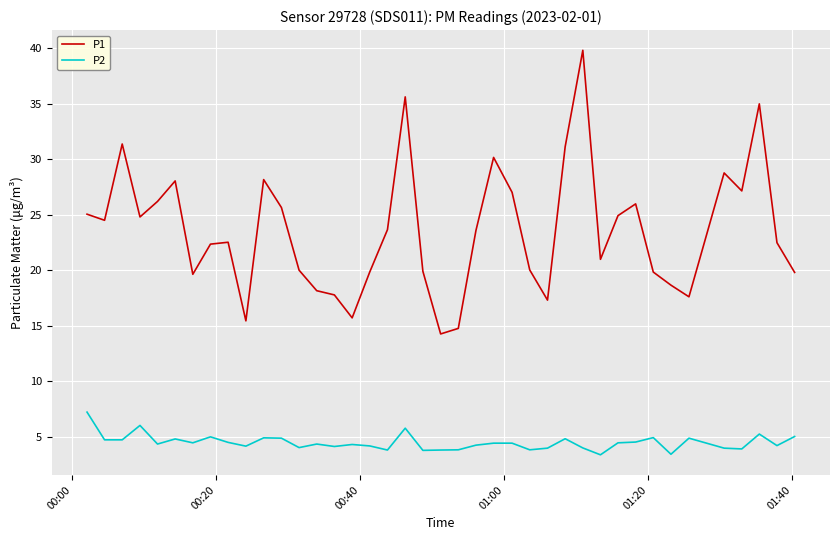

What is the smallest value displayed?

3.4